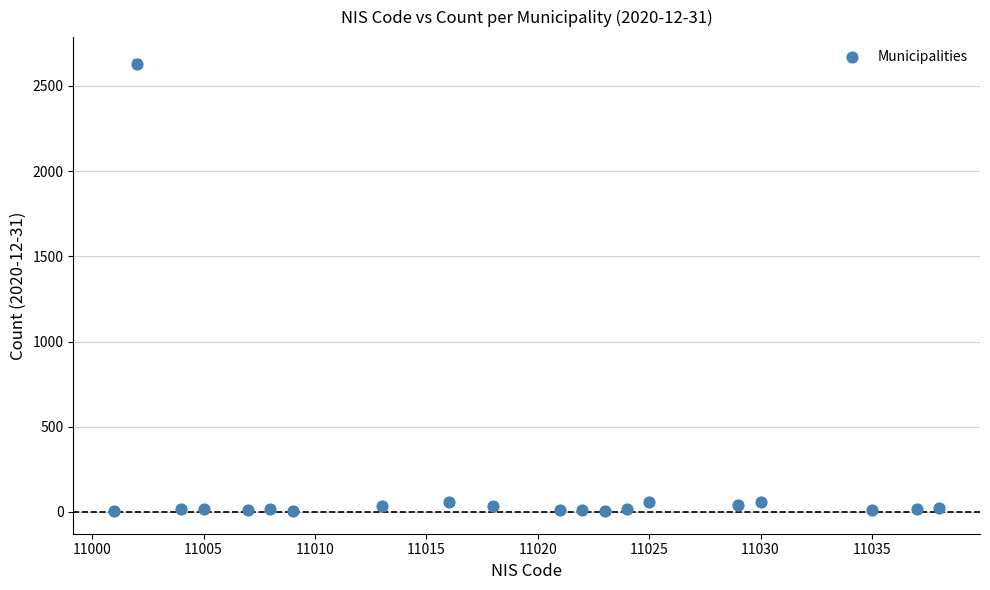

What is the range of Y values (max minus min)?

2622